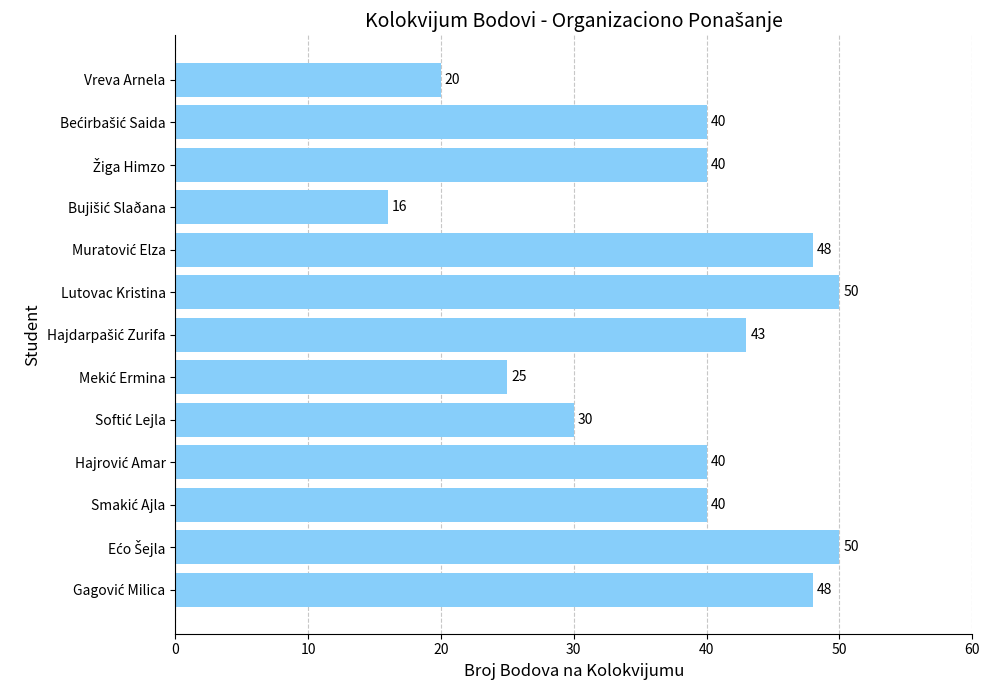

What is the smallest value displayed?

16